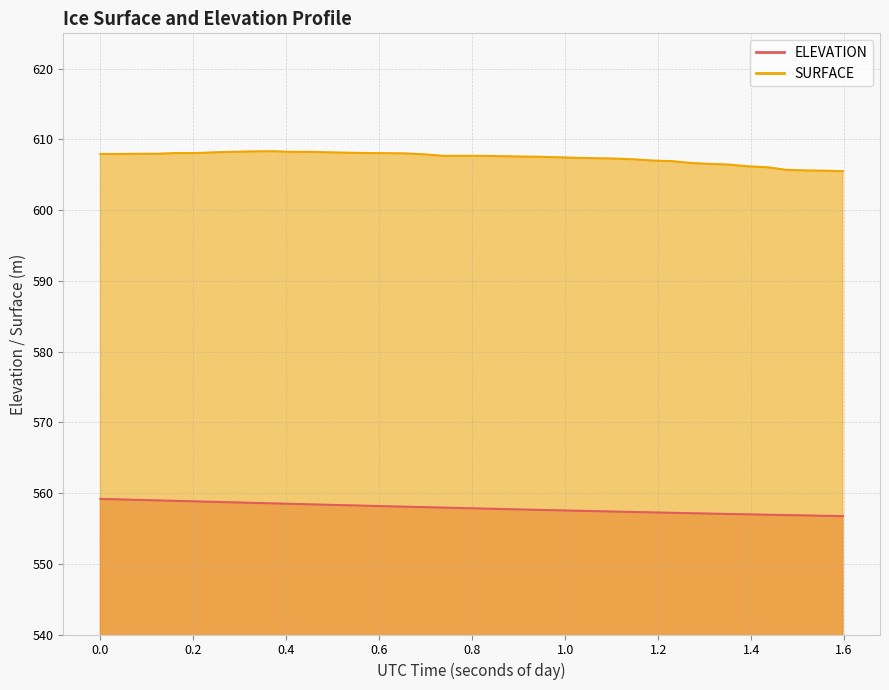

What is the value of the ELEVATION point at the 26th from the left?

557.5